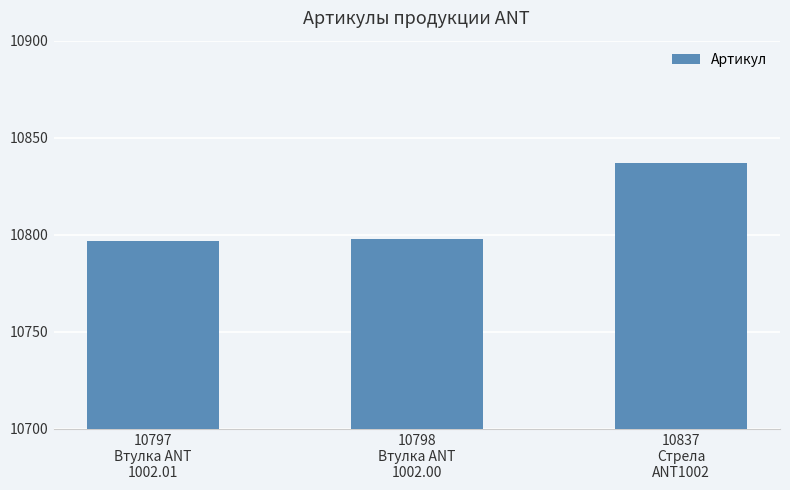

What is the greatest value displayed?

10837